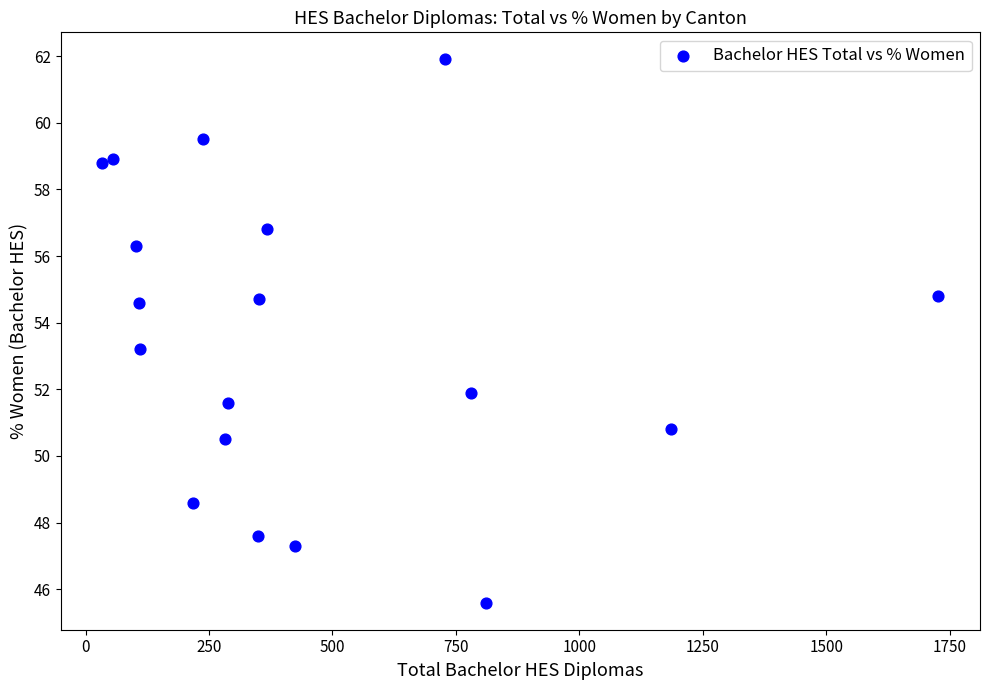

What is the range of X values (max minus min)?

1693.0